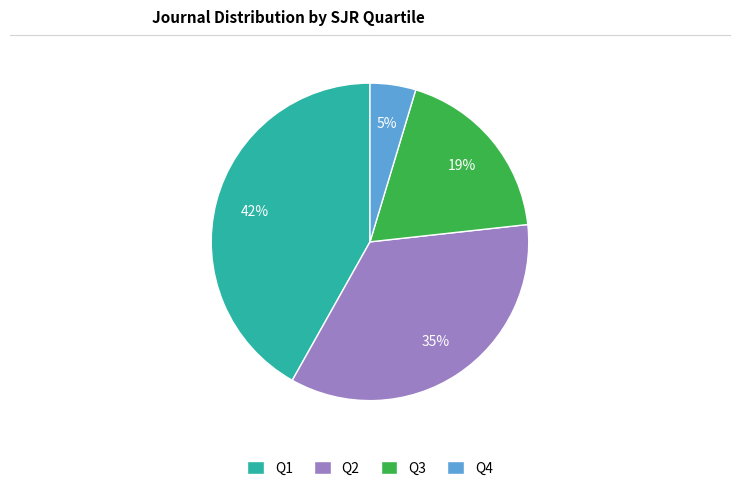

Combined, do Q4 and Q3 account for over 50%?

No